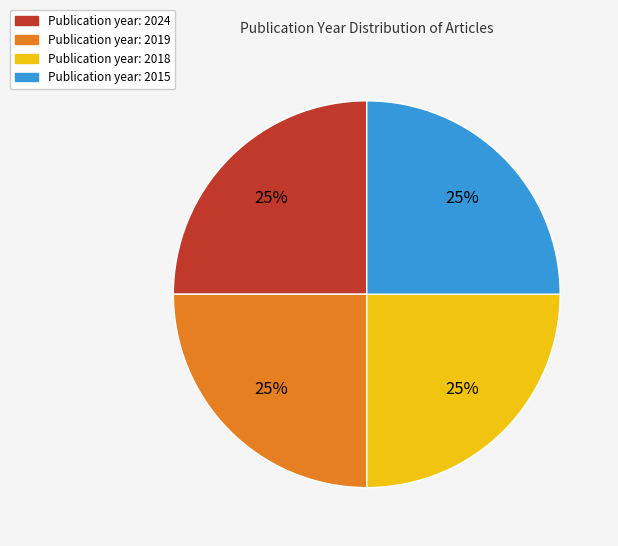

To the nearest percent, what is the average slice percentage?

25%